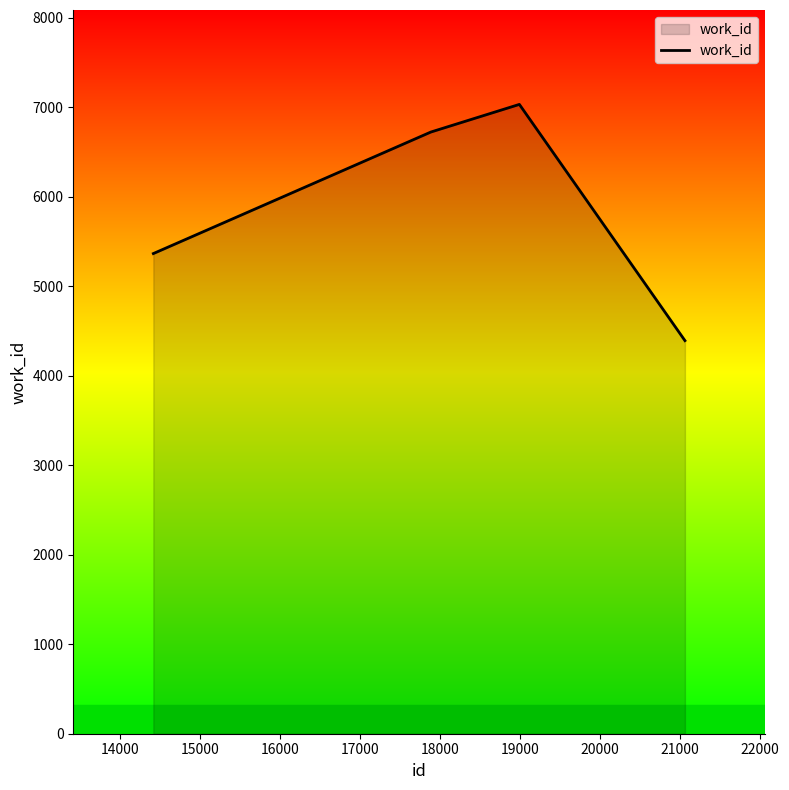

What is the difference between the second highest and minimum values?

2331